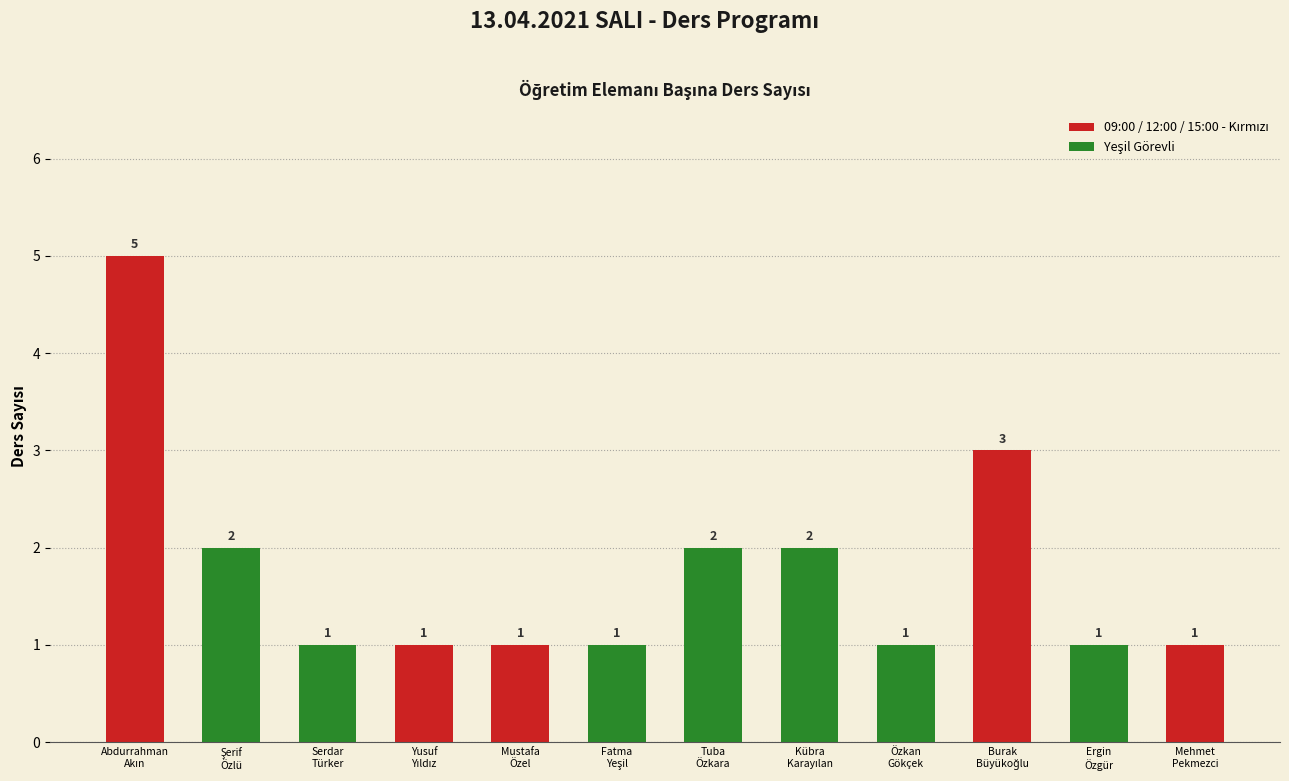

Does the chart contain stacked bars?

No